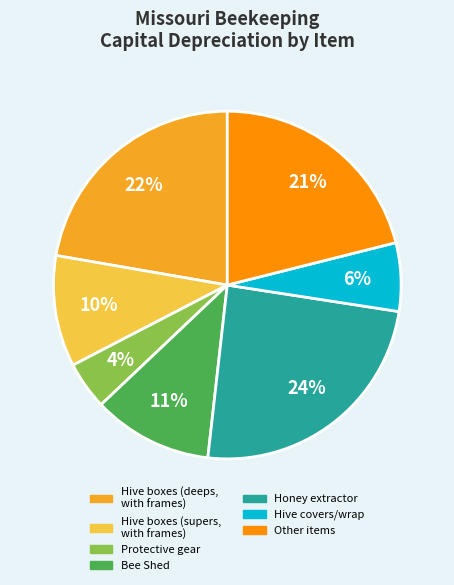

To the nearest percent, what is the difference between the largest and smallest slice percentages?

20%